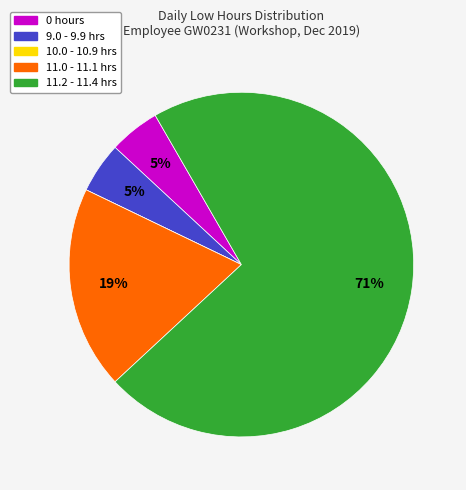

To the nearest percent, what is the difference between the largest and smallest slice percentages?

71%